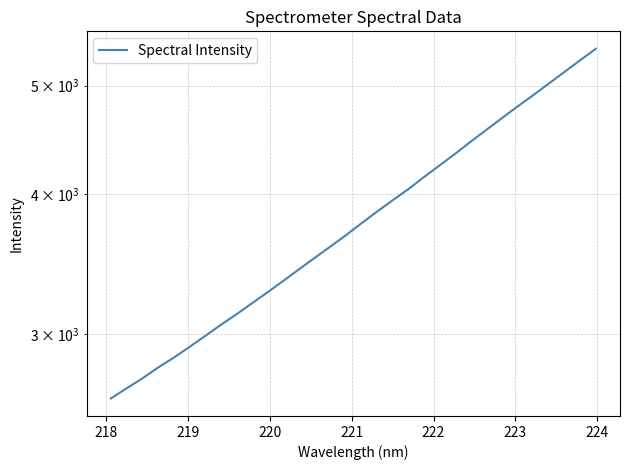

How many distinct data groups are displayed?

1